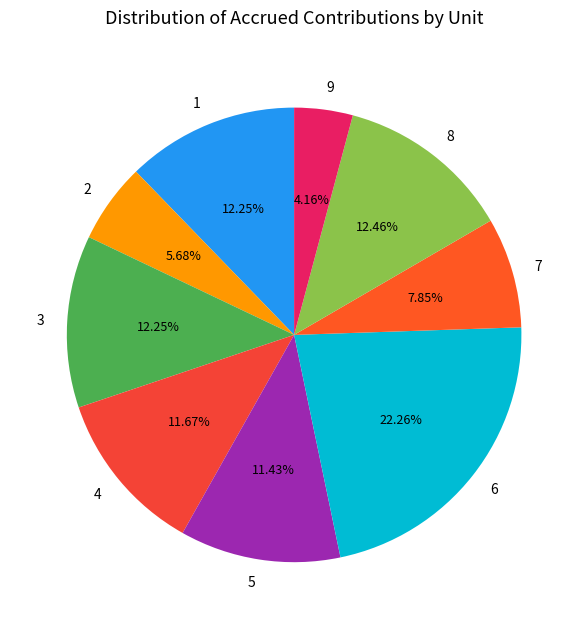

To the nearest percent, what is the average slice percentage?

11%